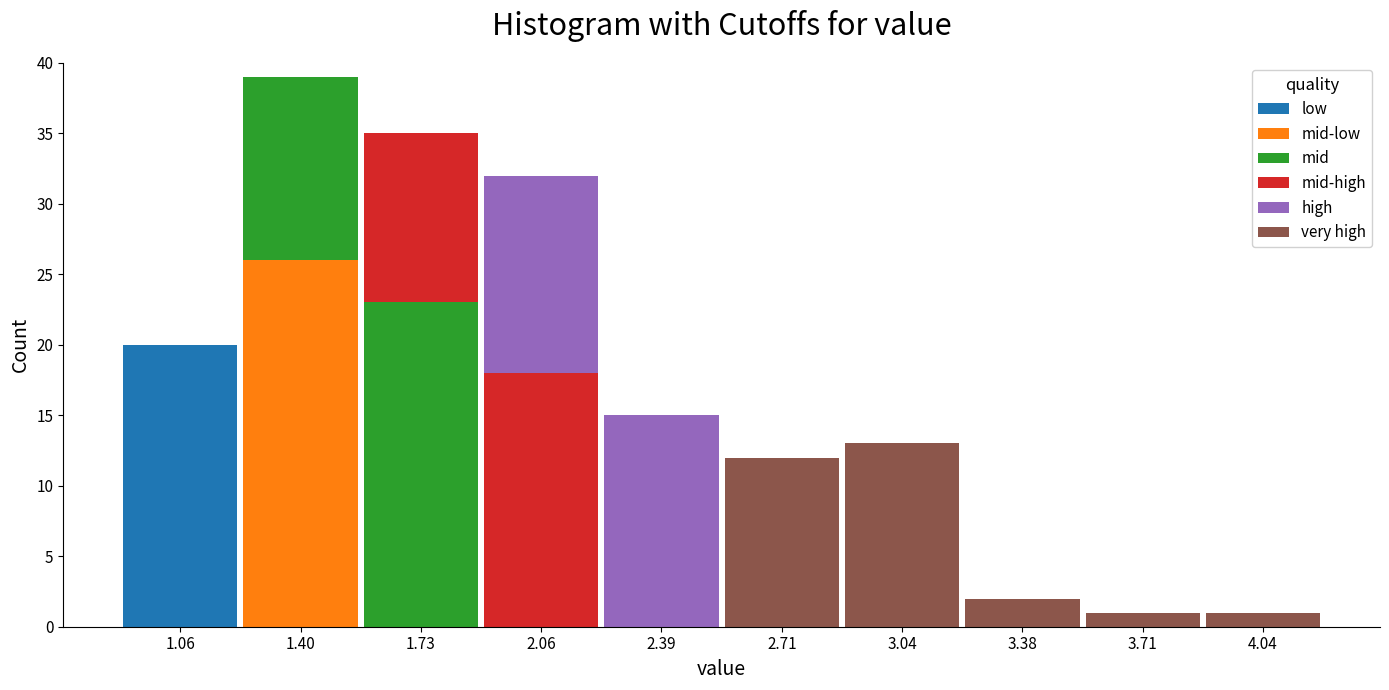

What is the total height of the stacked bar covering 2.22 to 2.55 on the x-axis? Neither the bar edges nor the heights are printed on the chart, so give them approximately, as read against the axes.

15